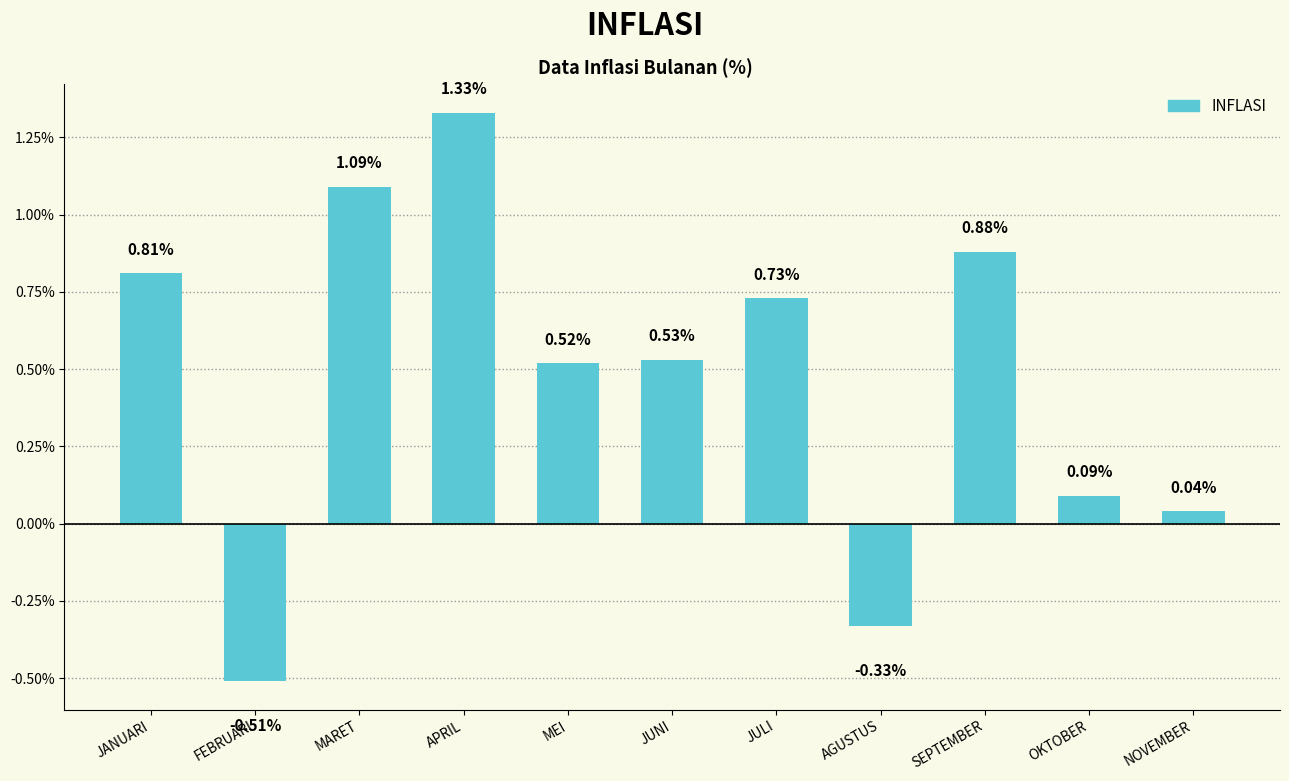

List the labels in order of value, largest first.

APRIL, MARET, SEPTEMBER, JANUARI, JULI, JUNI, MEI, OKTOBER, NOVEMBER, AGUSTUS, FEBRUARI